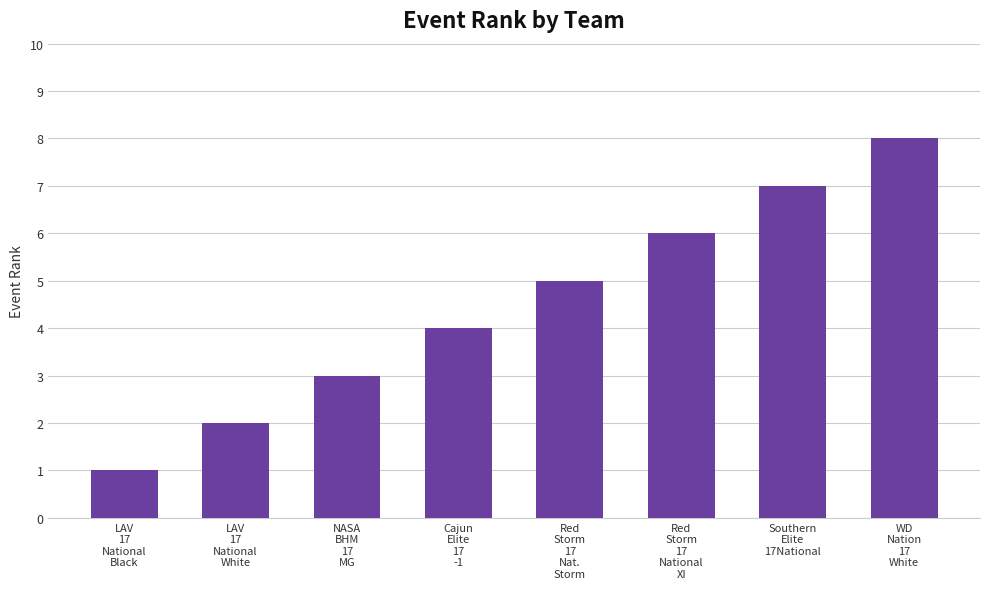

What is the change in value from LAV
17
National
Black to Cajun
Elite
17
-1?

+3